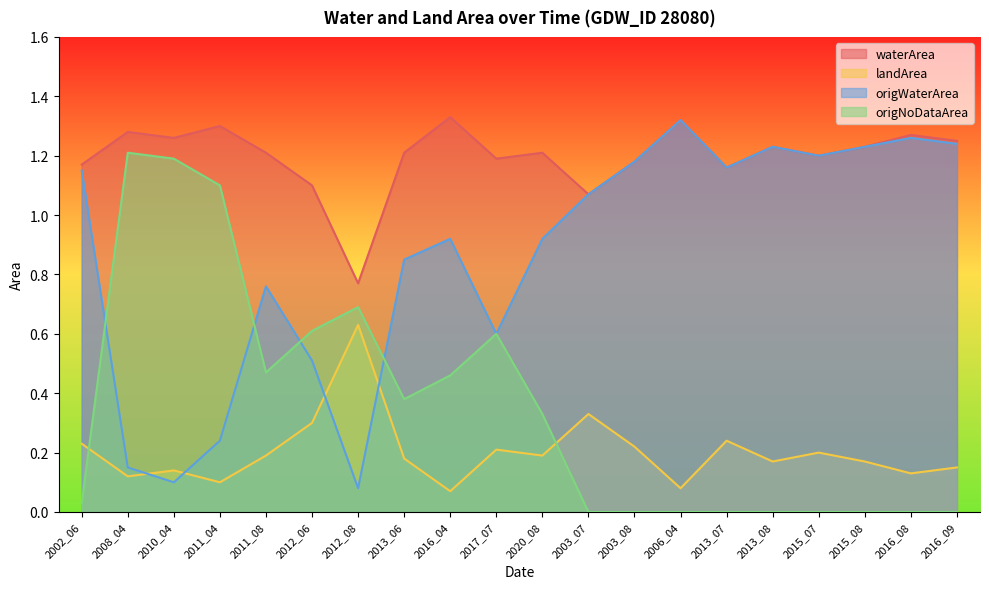

How many waterArea values are between 1 and 2?

19